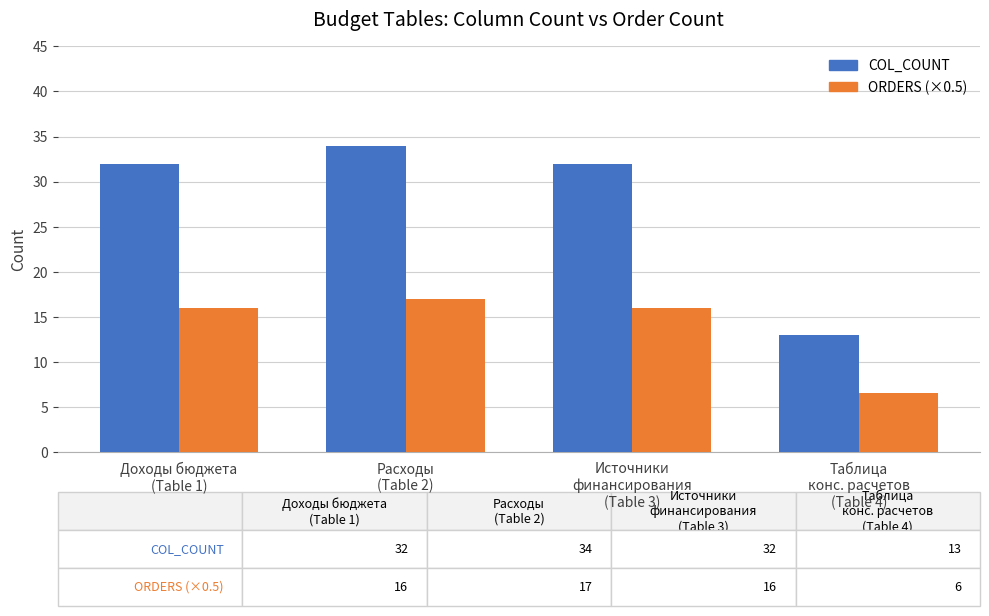

At which category does the chart reach its peak across all series?

Расходы
(Table 2)